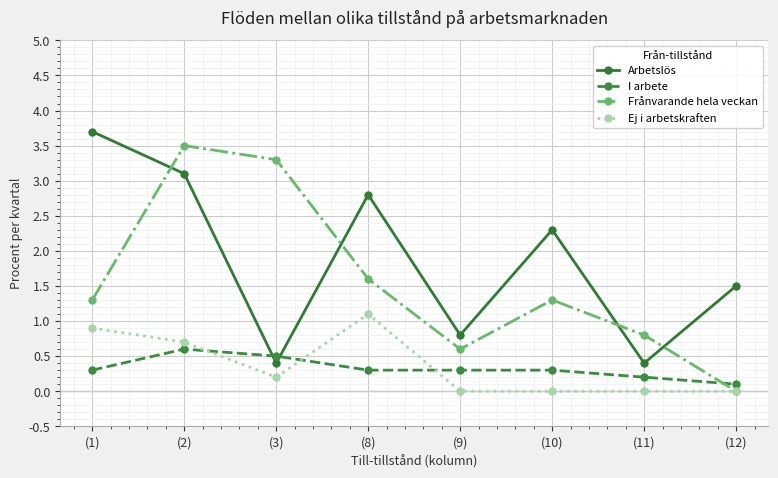

At which label does Arbetslös first exceed 2?

(1)